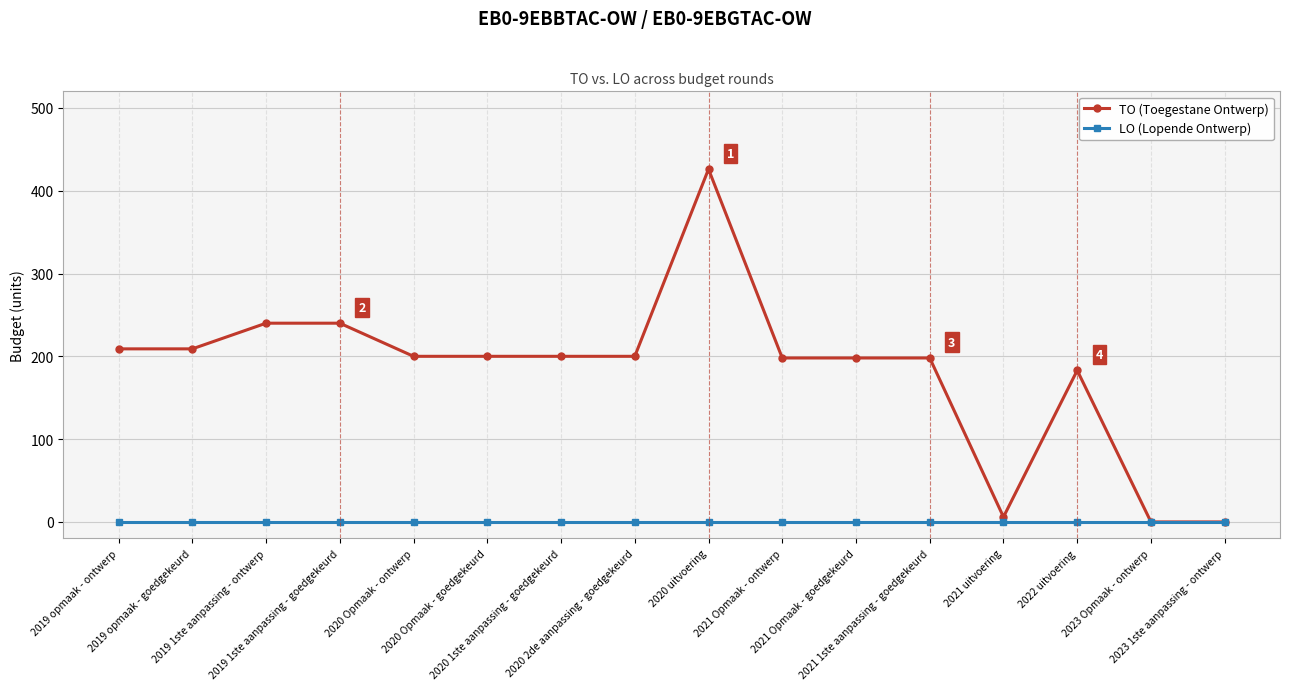

Does the chart display data point markers on the line(s)?

Yes